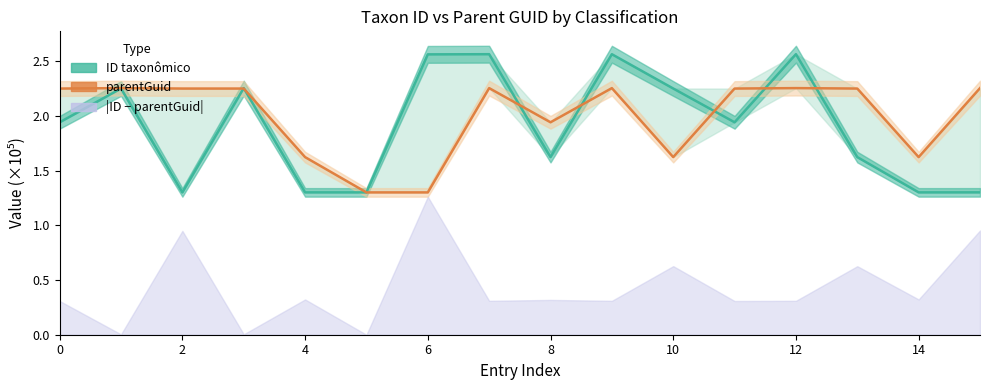

The ID taxonômico series shows 3.3 at 2. True or false?

False